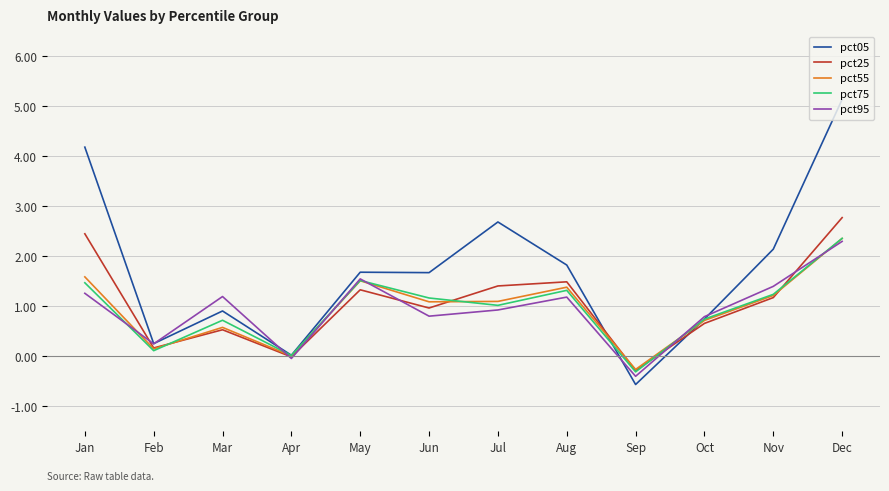

In pct55, how many points are higher than both neighbors (excluding endpoints)?

3